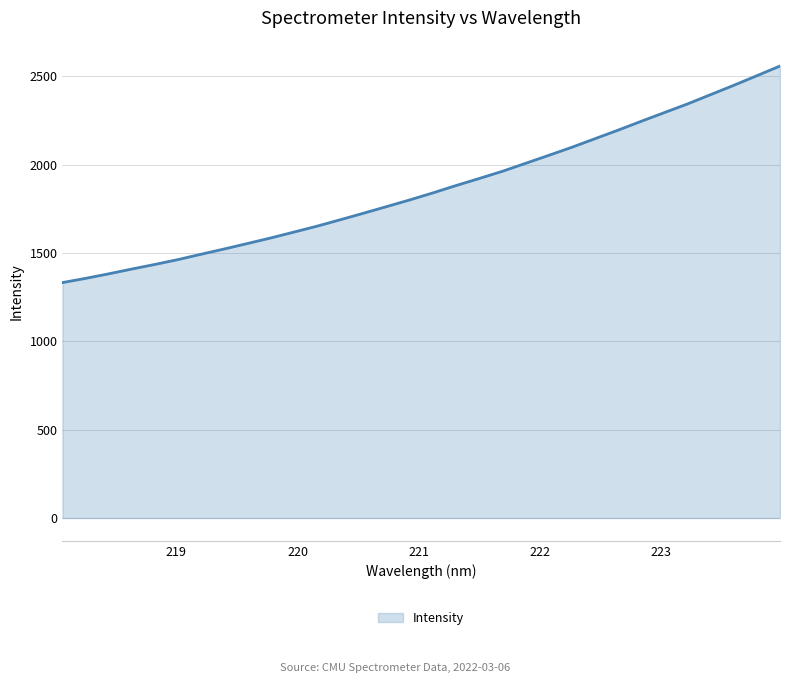

What is the minimum value shown in the chart?

1332.5